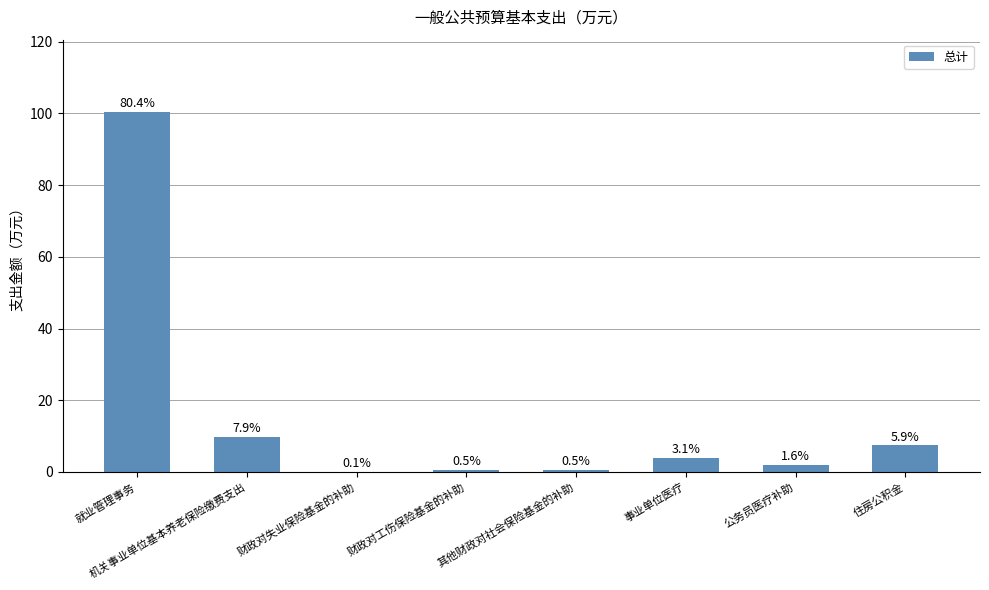

Are the bars horizontal?

No